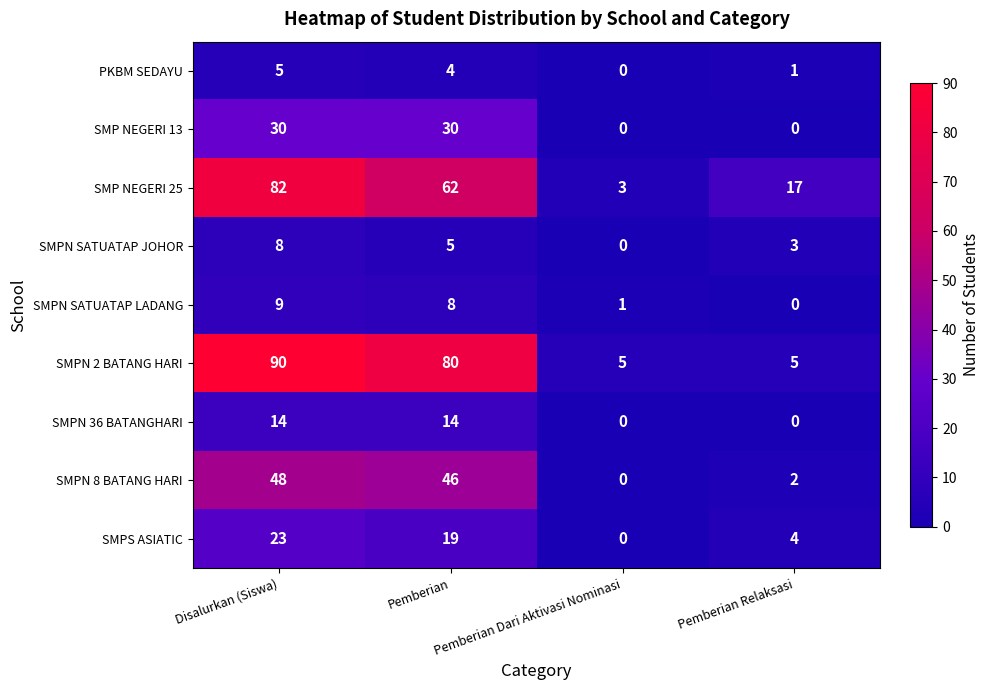

The value of SMPN 2 BATANG HARI at Pemberian Dari Aktivasi Nominasi is 5. True or false?

True